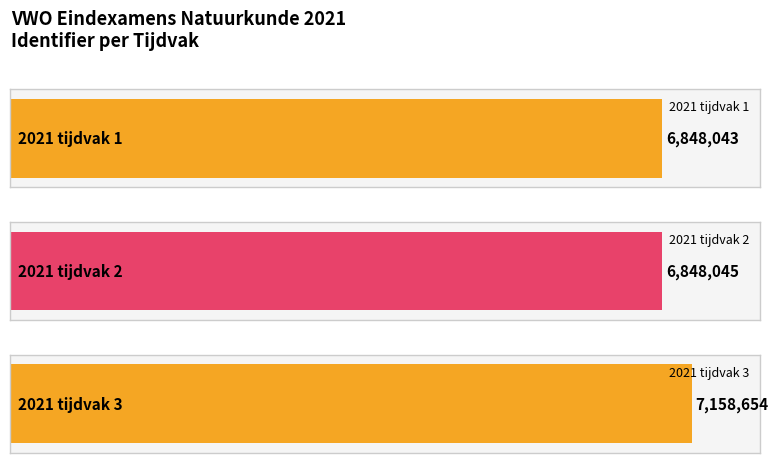

The chart shows a value of 10626141 at 2021 tijdvak 3. True or false?

False